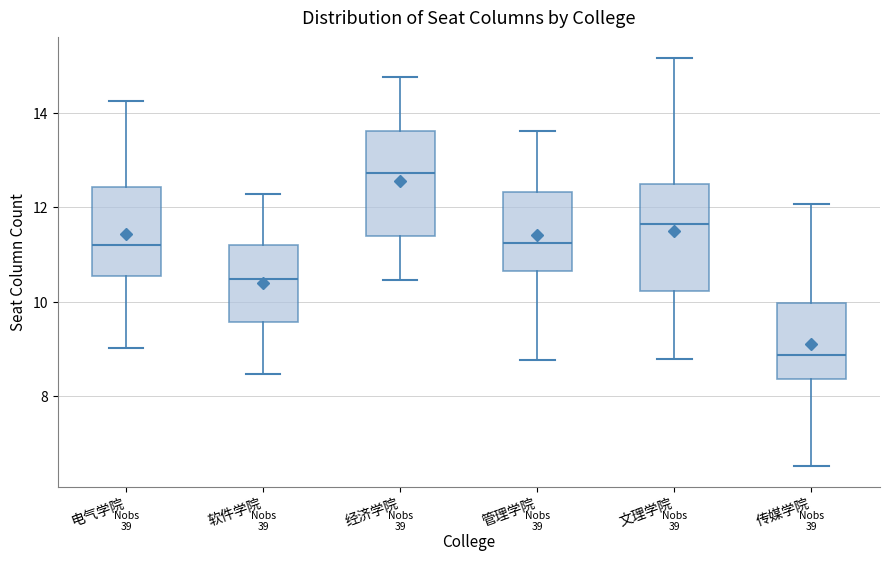

Reading left to right, read every box against the y-axis: the position of its median line, the range the box covers, and the ends of its whiskers. The values are not printed on the chart, so give them approximately, as read against the axis.

电气学院: median 11.2, box 10.6 to 12.4, whiskers 9.0 to 14.2
软件学院: median 10.4, box 9.6 to 11.2, whiskers 8.4 to 12.2
经济学院: median 12.8, box 11.4 to 13.6, whiskers 10.4 to 14.8
管理学院: median 11.2, box 10.6 to 12.4, whiskers 8.8 to 13.6
文理学院: median 11.6, box 10.2 to 12.4, whiskers 8.8 to 15.2
传媒学院: median 8.8, box 8.4 to 10.0, whiskers 6.6 to 12.0